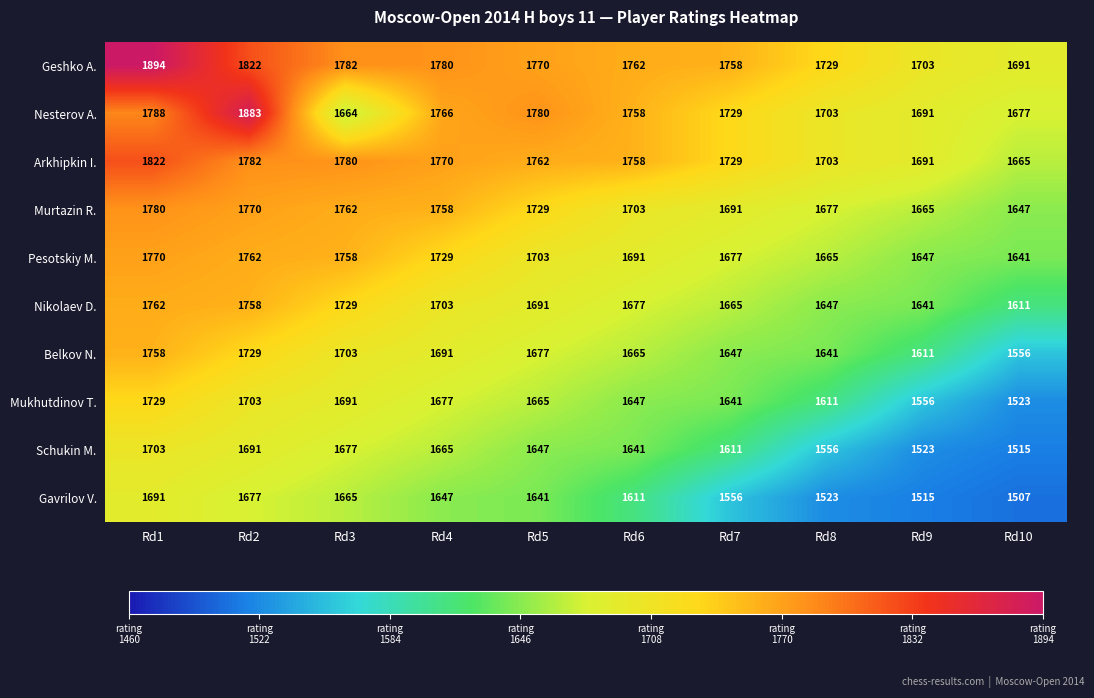

Where is Schukin M. nearest to the value 1609?

Rd7